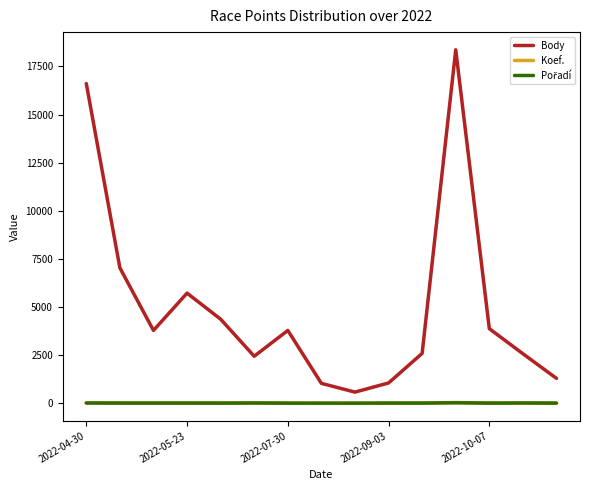

Which series has the largest total across all categories?

Body